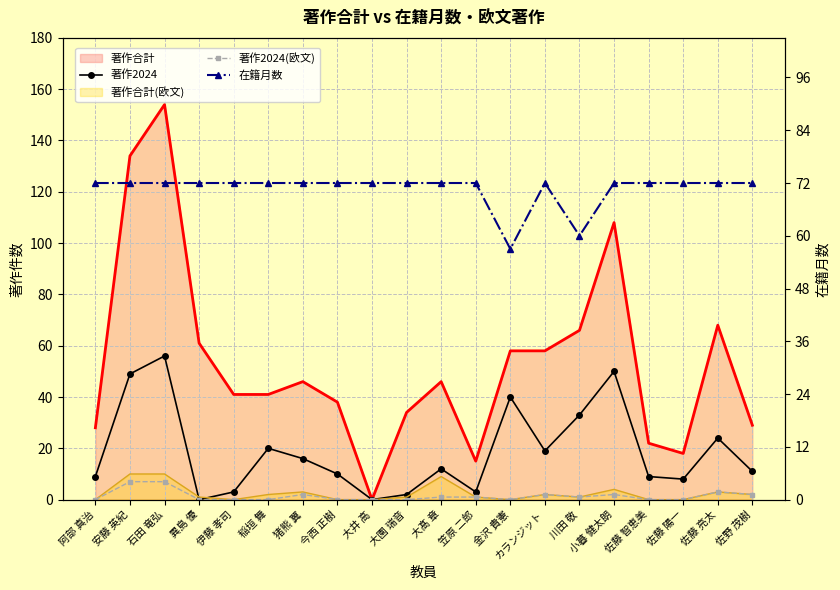

True or false: 著作2024(欧文) and 著作2024 intersect in this chart.

False